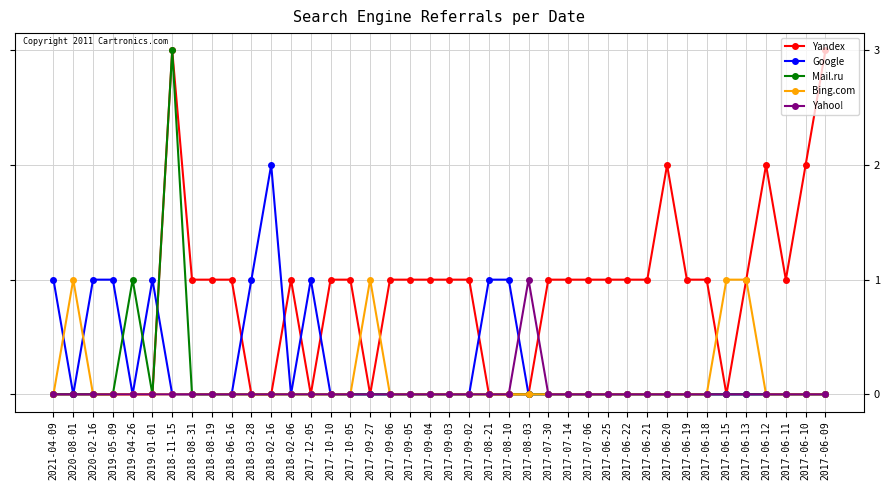

What is the difference between the highest and lowest values at 2017-09-27?

1